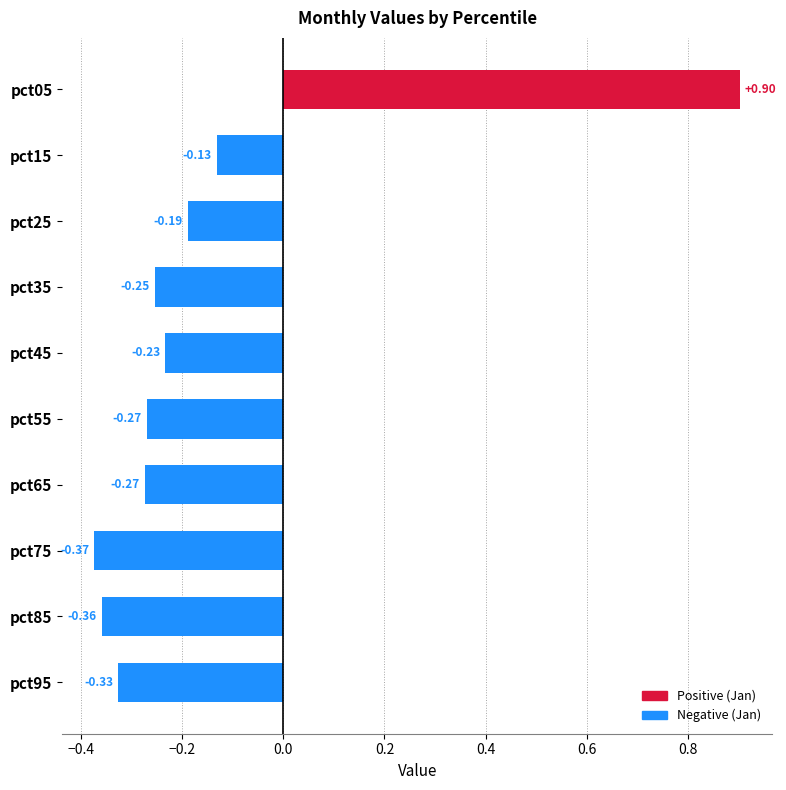

How many distinct data groups are displayed?

1